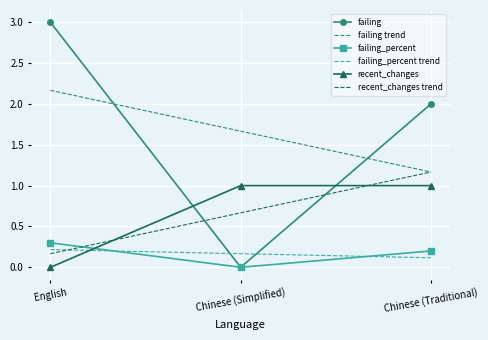

Is it true that recent_changes equals 0.6 at Chinese (Simplified)?

False